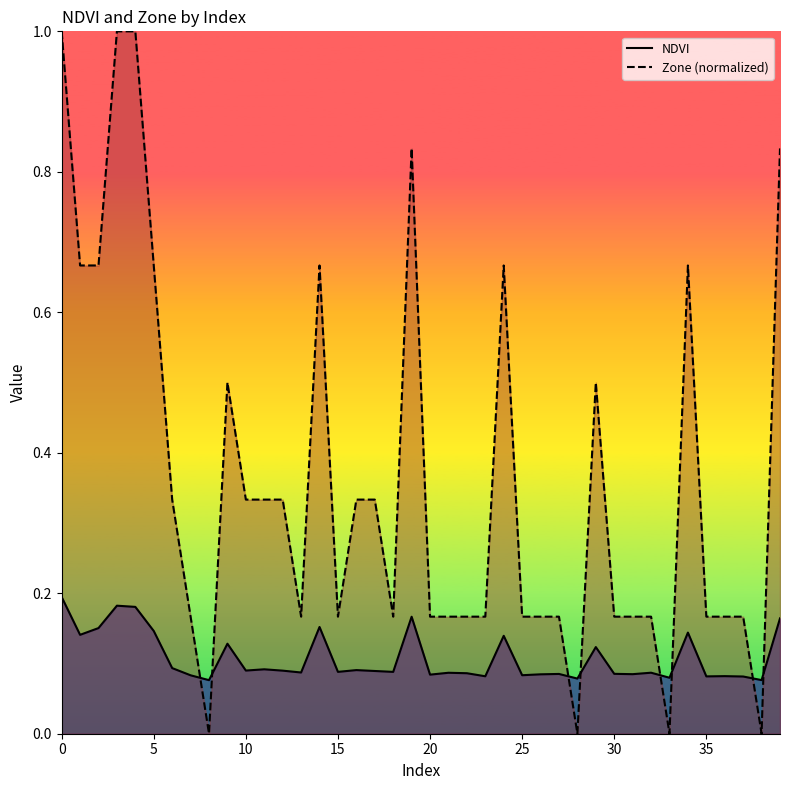

How many lines are shown in the chart?

2